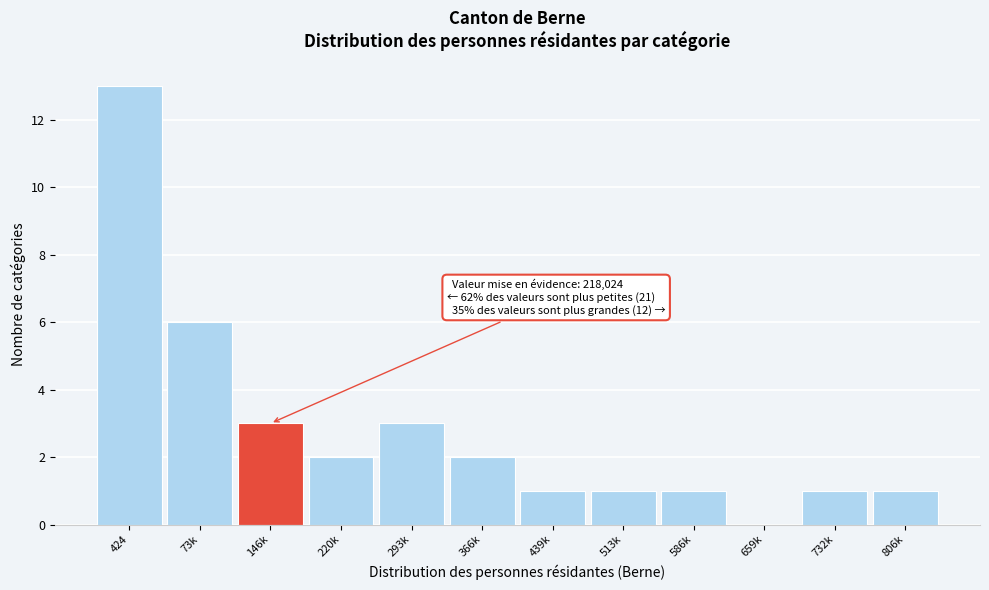

Reading left to right, transcribe all the data shown in this chart.

424=13	73k=6	146k=3	220k=2	293k=3	366k=2	439k=1	513k=1	586k=1	659k=0	732k=1	806k=1